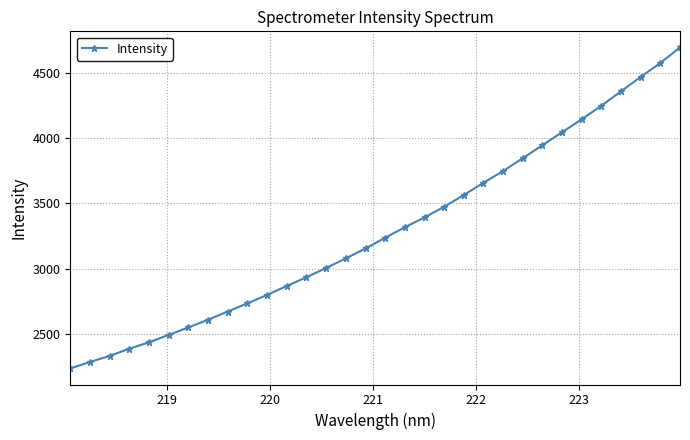

How many lines are shown in the chart?

1